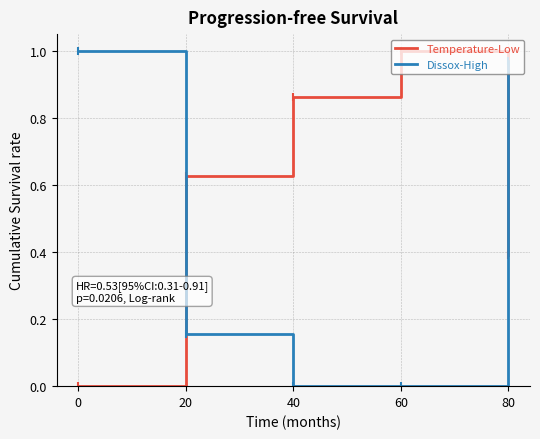

At which category is the sum across all series the highest?

80